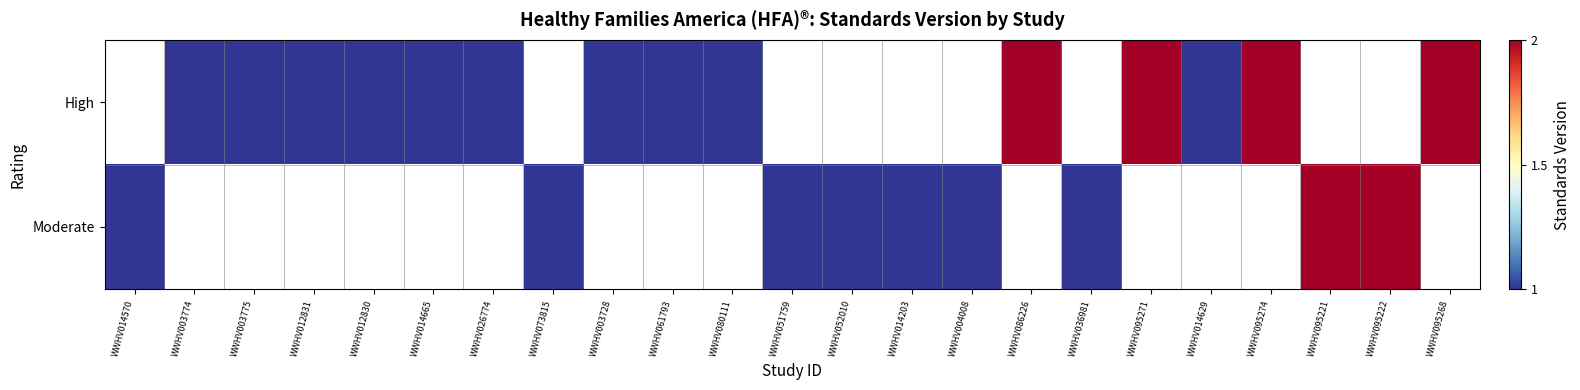

Is it true that Moderate equals 0.7 at WWHV052010?

False